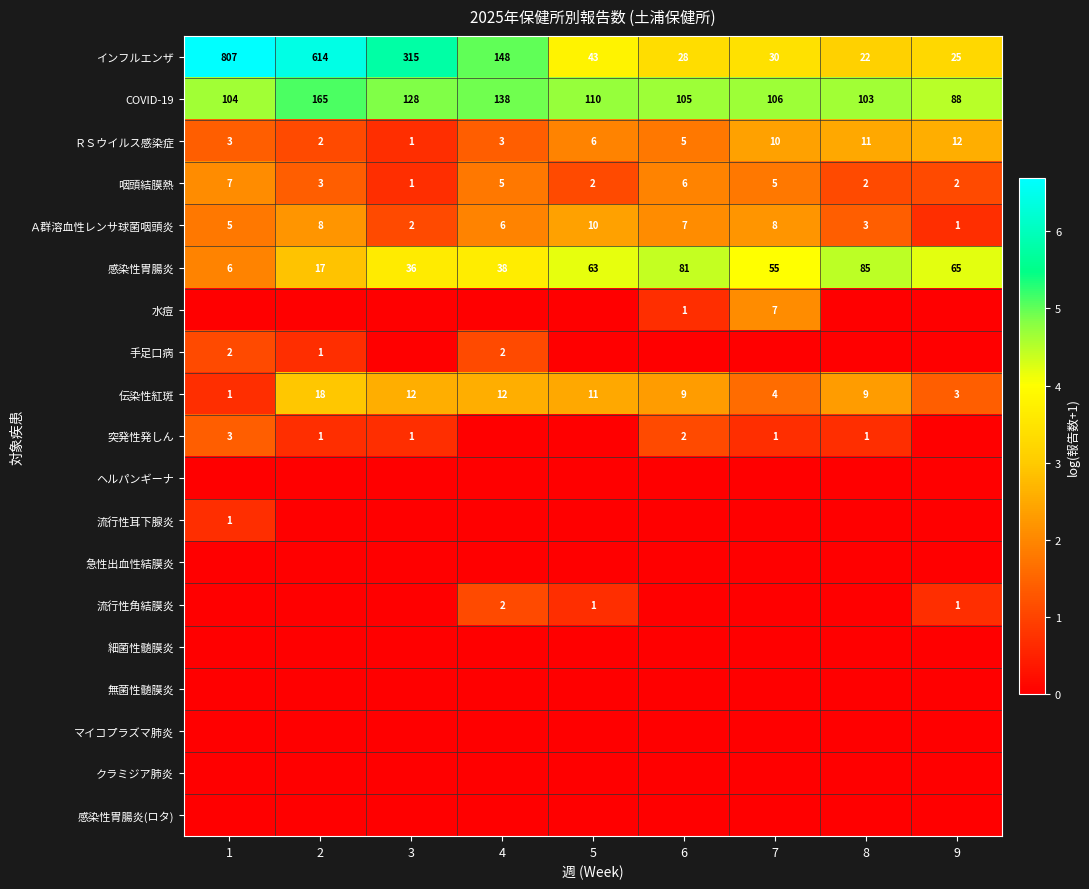

Is it true that Ａ群溶血性レンサ球菌咽頭炎 equals 14 at 7?

False